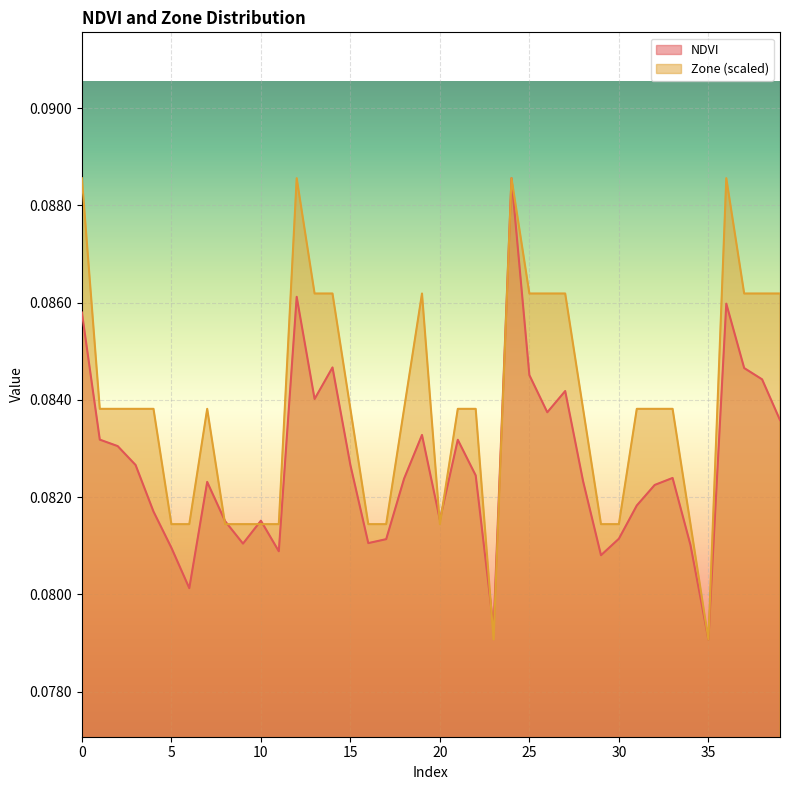

How many interior local valleys does the NDVI series have?

10